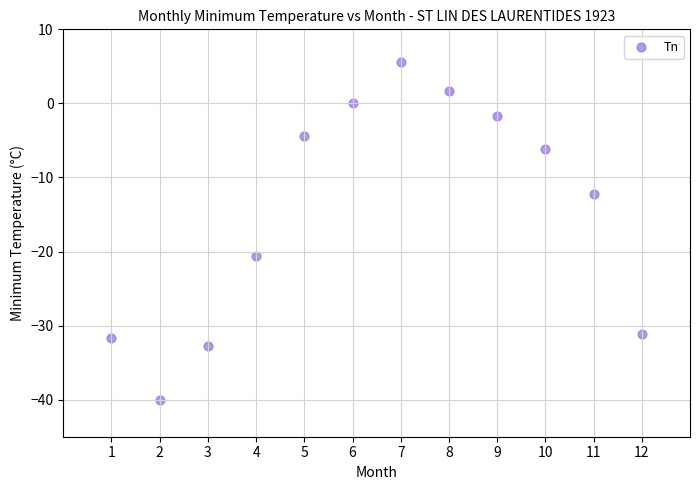

What Y value in the scatter plot is closest to -17?

-20.6